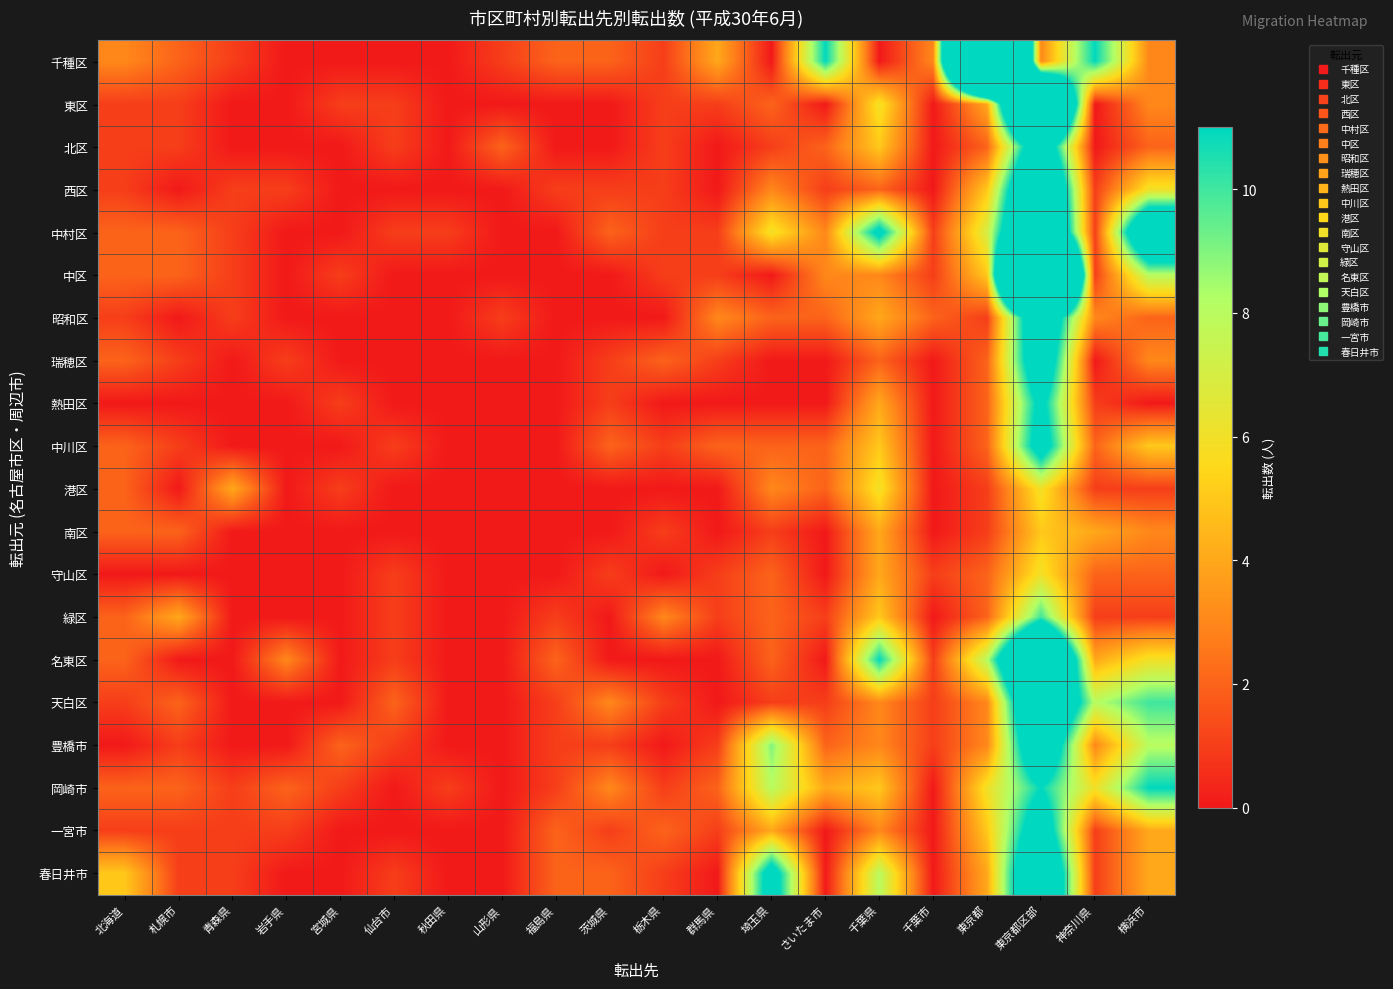

List the series in order of their peak value, highest first.

千種区, 中区, 東区, 名東区, 中村区, 西区, 天白区, 春日井市, 昭和区, 豊橋市, 北区, 瑞穂区, 一宮市, 中川区, 熱田区, 岡崎市, 緑区, 港区, 守山区, 南区